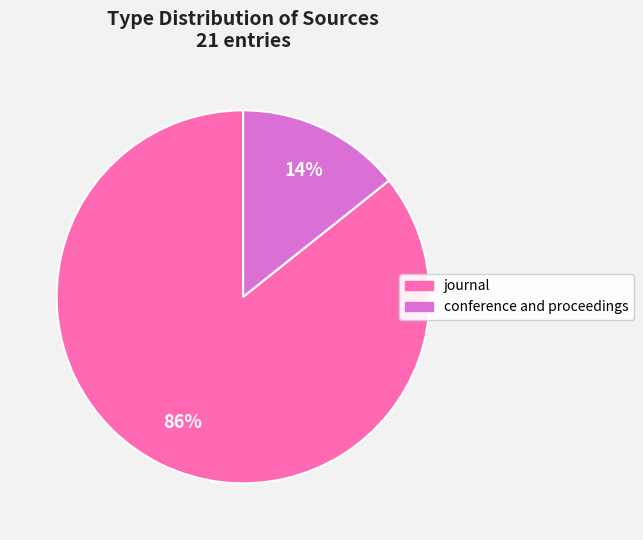

Which has a higher value, journal or conference and proceedings?

journal